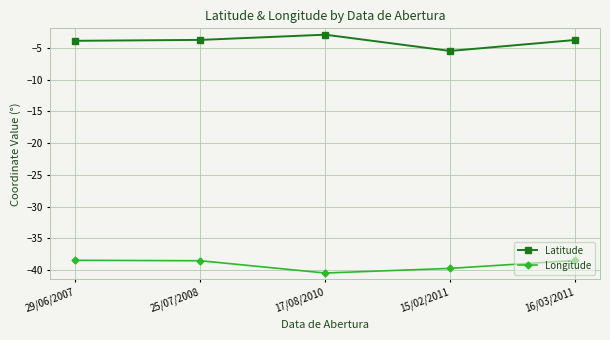

What are all the series names shown in the legend?

Latitude, Longitude